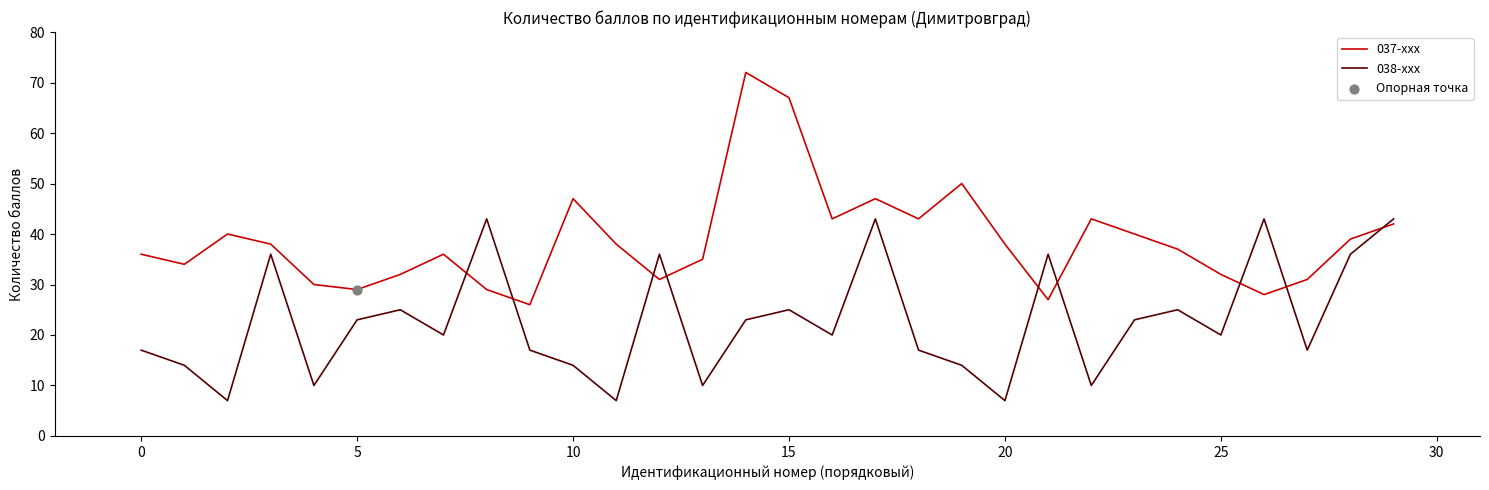

Which series has the widest spread of values?

037-xxx